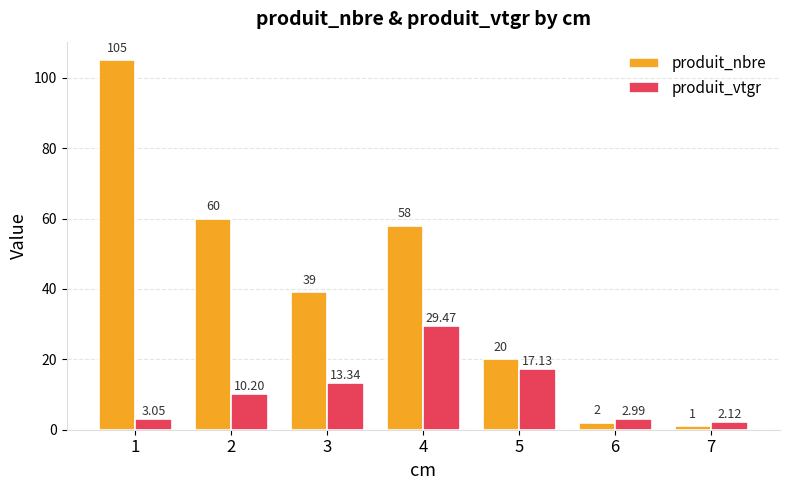

Which series changed the most between 1 and 4?

produit_nbre